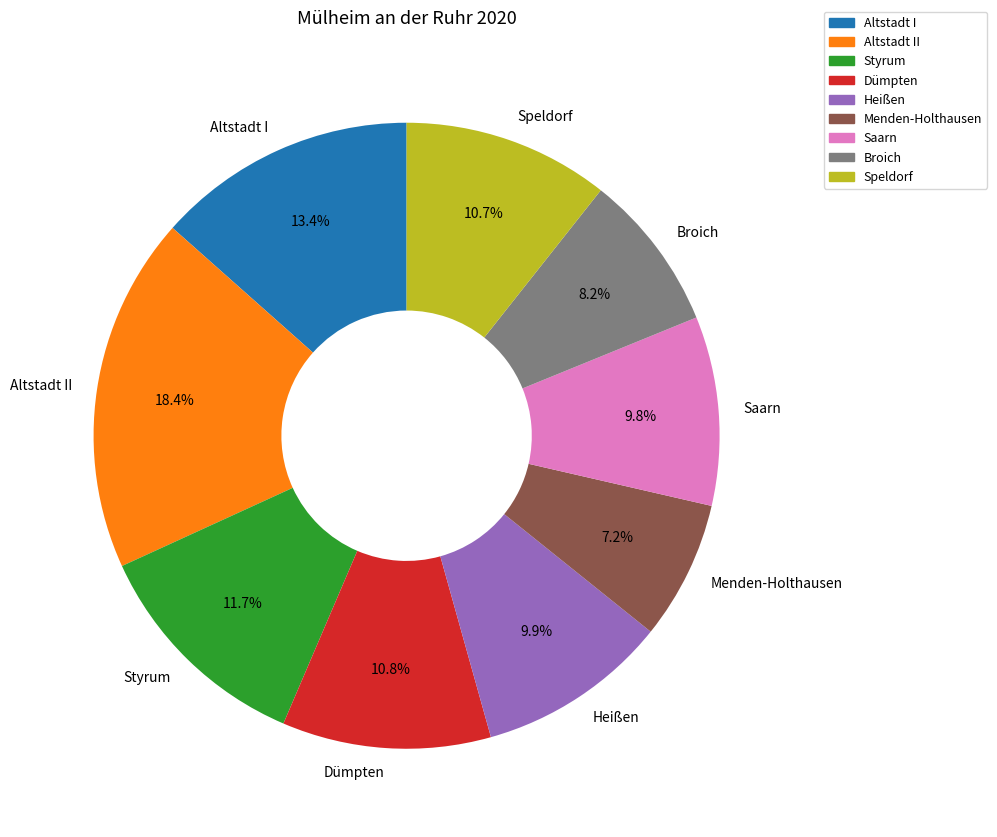

Count the number of slices in the pie.

9